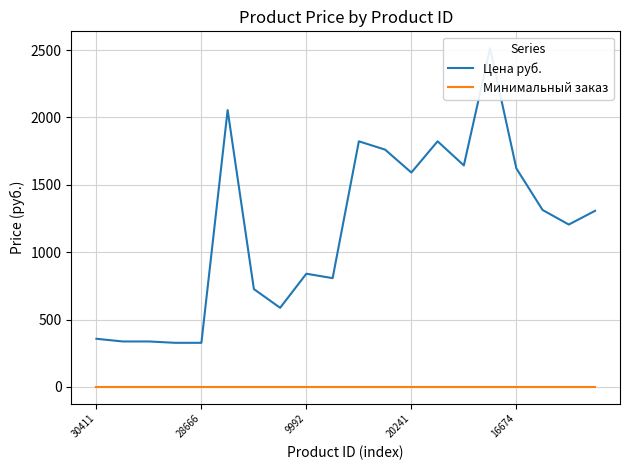

True or false: Минимальный заказ and Цена руб. cross at least once.

False